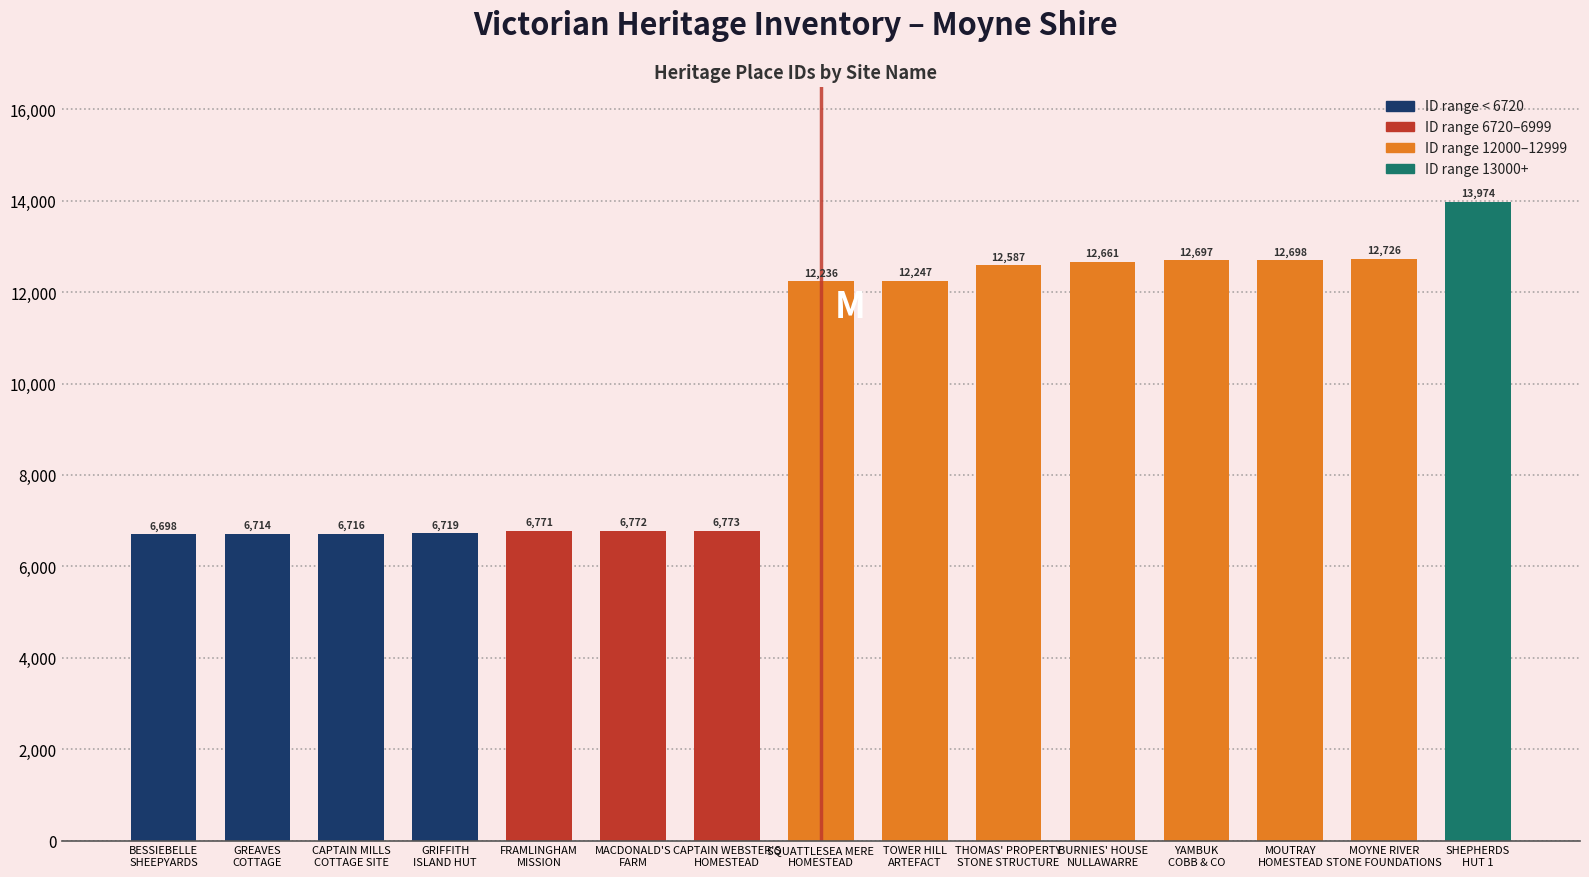

How many data points does each series have?

15